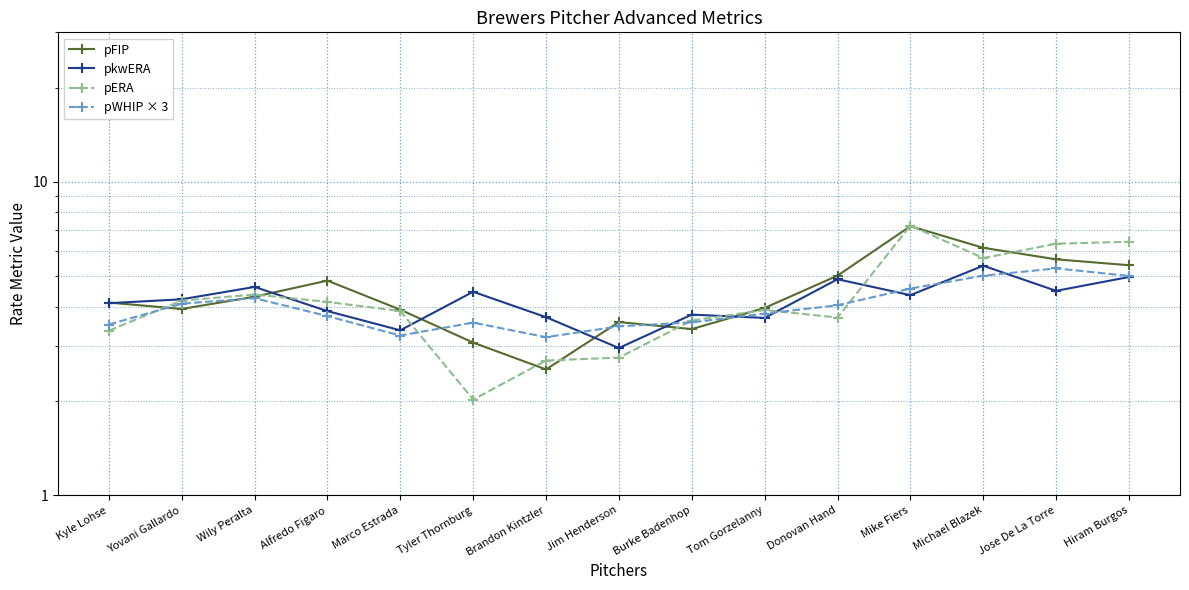

The value of pkwERA at Yovani Gallardo is 4.2. True or false?

True